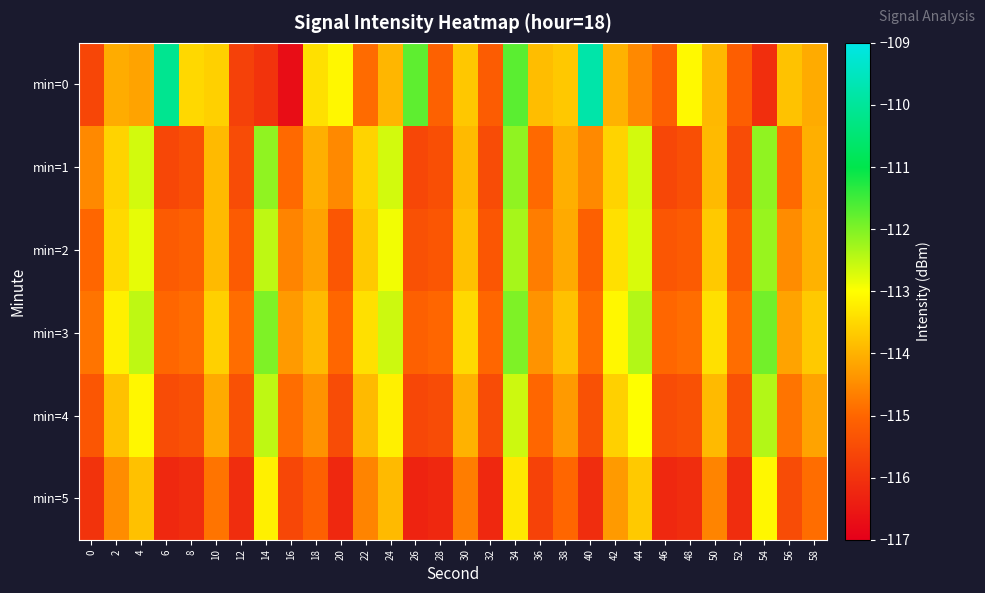

Rank the series at 22 from highest to lowest value.

min=3, min=1, min=2, min=4, min=5, min=0